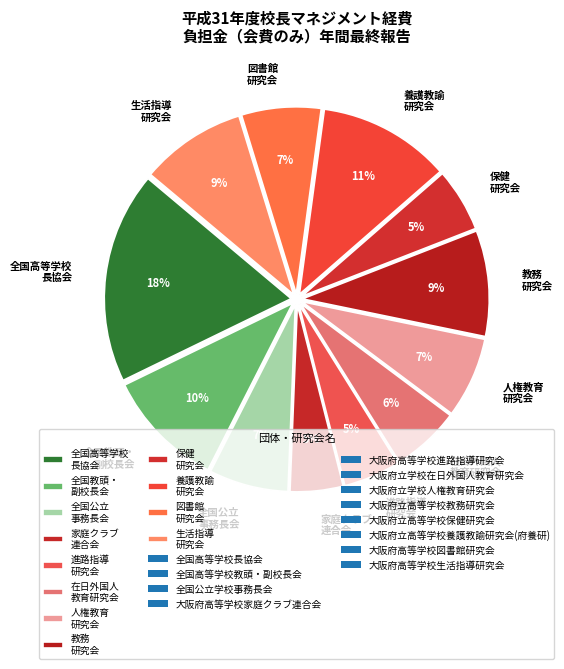

Is there any slice that represents more than half of the pie?

No